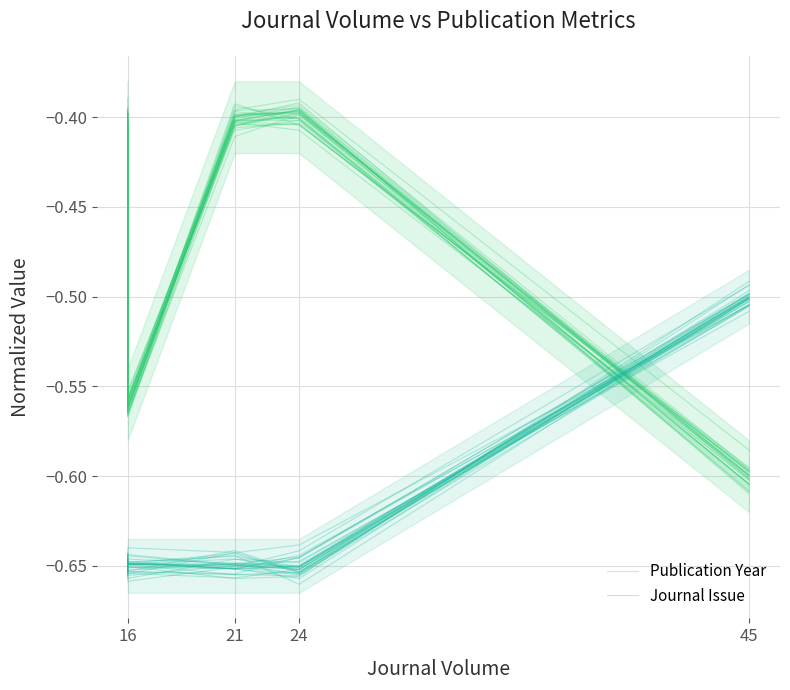

In Journal Issue, how many points are lower than both neighbors (excluding endpoints)?

1